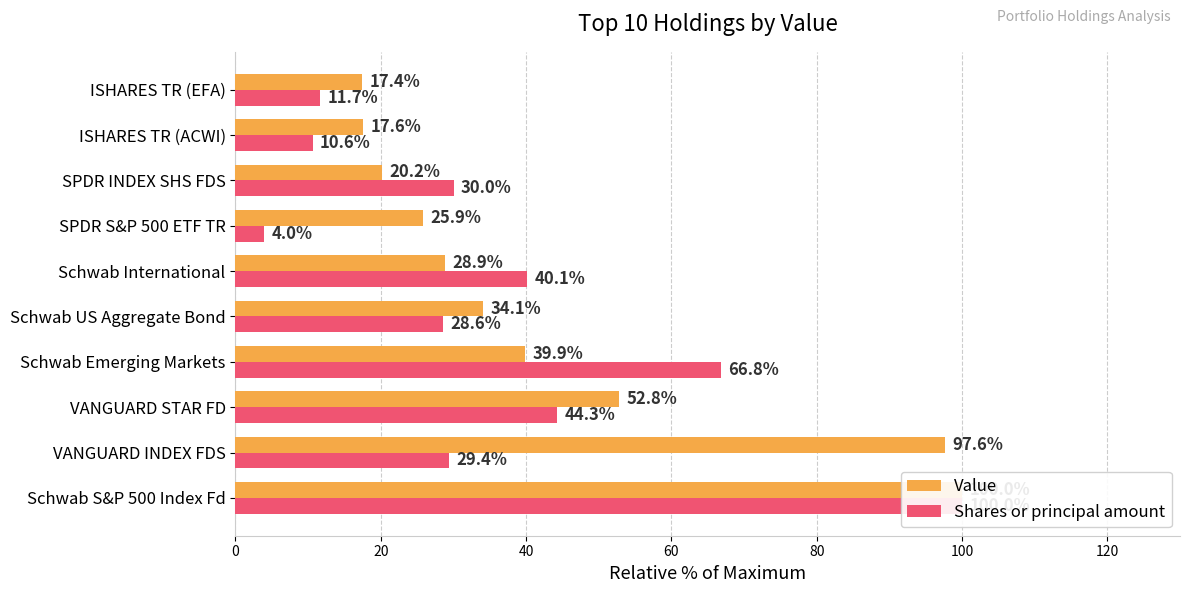

Reading left to right, list all the values displayed in this chart.

Value: 100.0	97.6	52.8	39.9	34.1	28.9	25.9	20.2	17.6	17.4
Shares or principal amount: 100.0	29.4	44.3	66.8	28.6	40.1	4.0	30.0	10.6	11.7